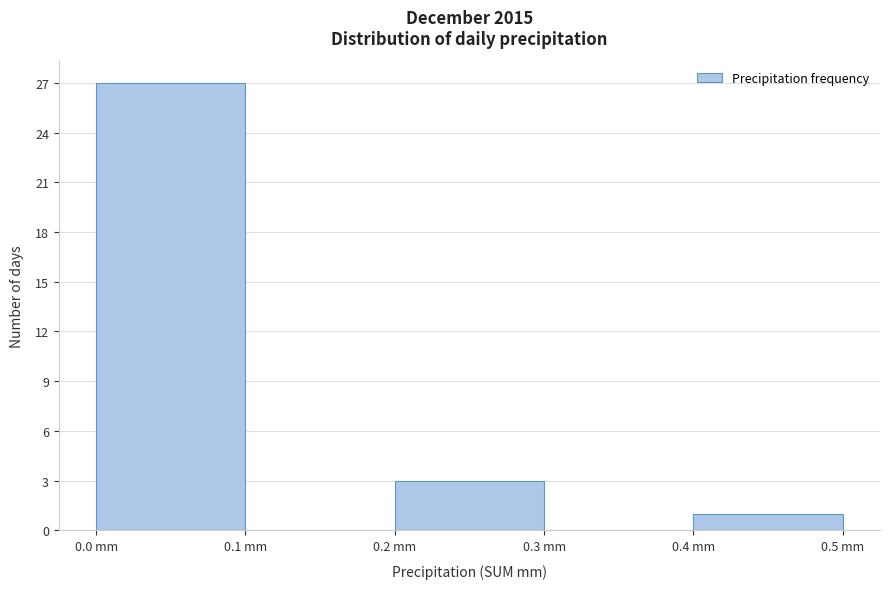

Reading left to right, list every bar in this chart as the range it spans on the x-axis followed by its height. The values are not printed on the chart, so give them approximately, as read against the axis.

0.0 to 0.1: 27
0.1 to 0.2: 0
0.2 to 0.3: 3
0.3 to 0.4: 0
0.4 to 0.5: 1